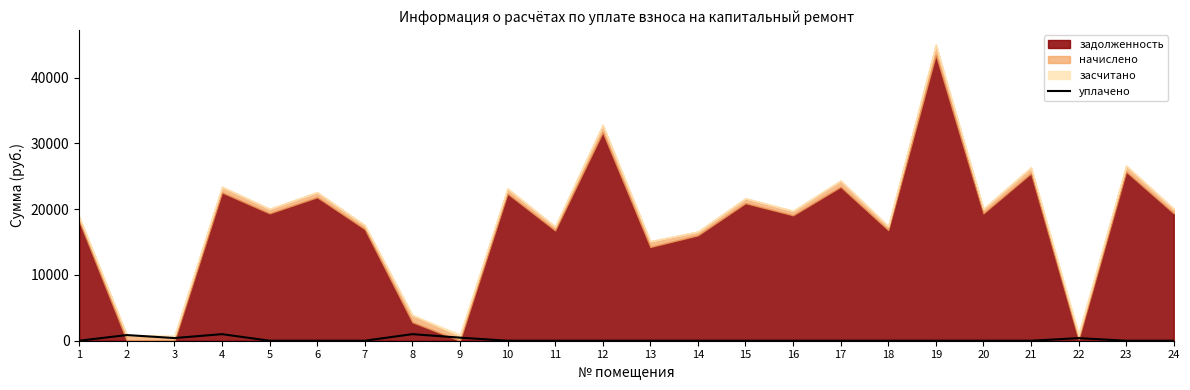

Which label corresponds to the smallest value in the chart?

1